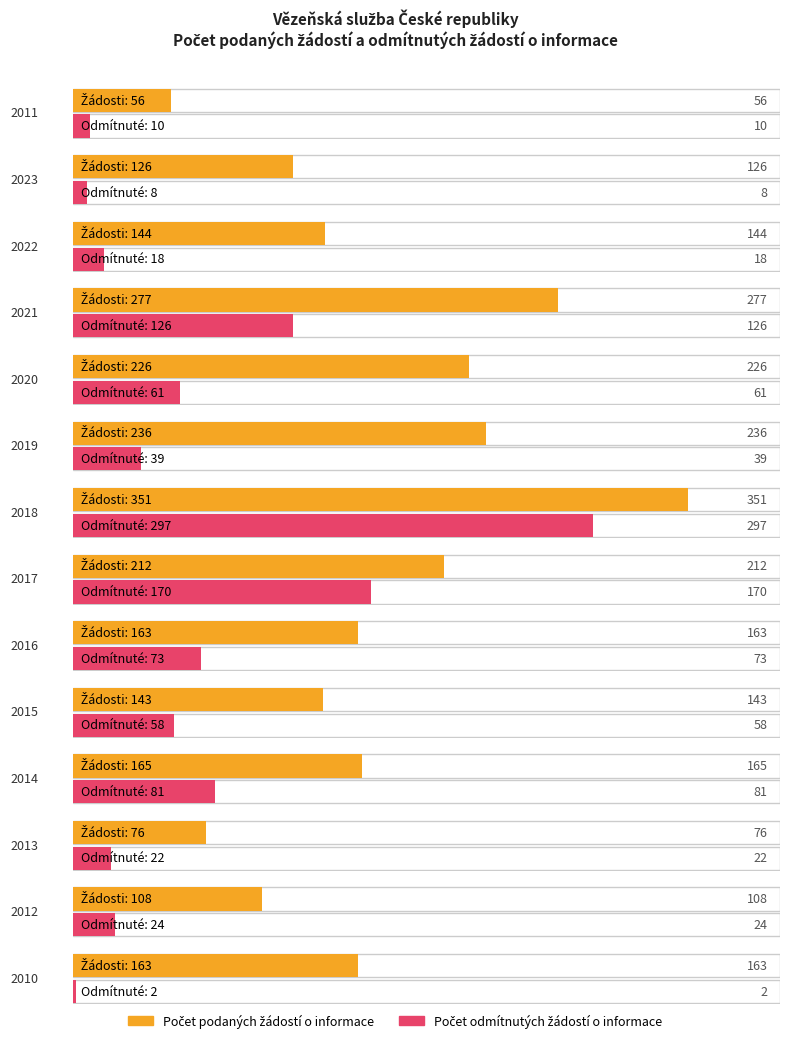

List the series in order of their overall mean, lowest first.

Počet odmítnutých žádostí o informace, Počet podaných žádostí o informace